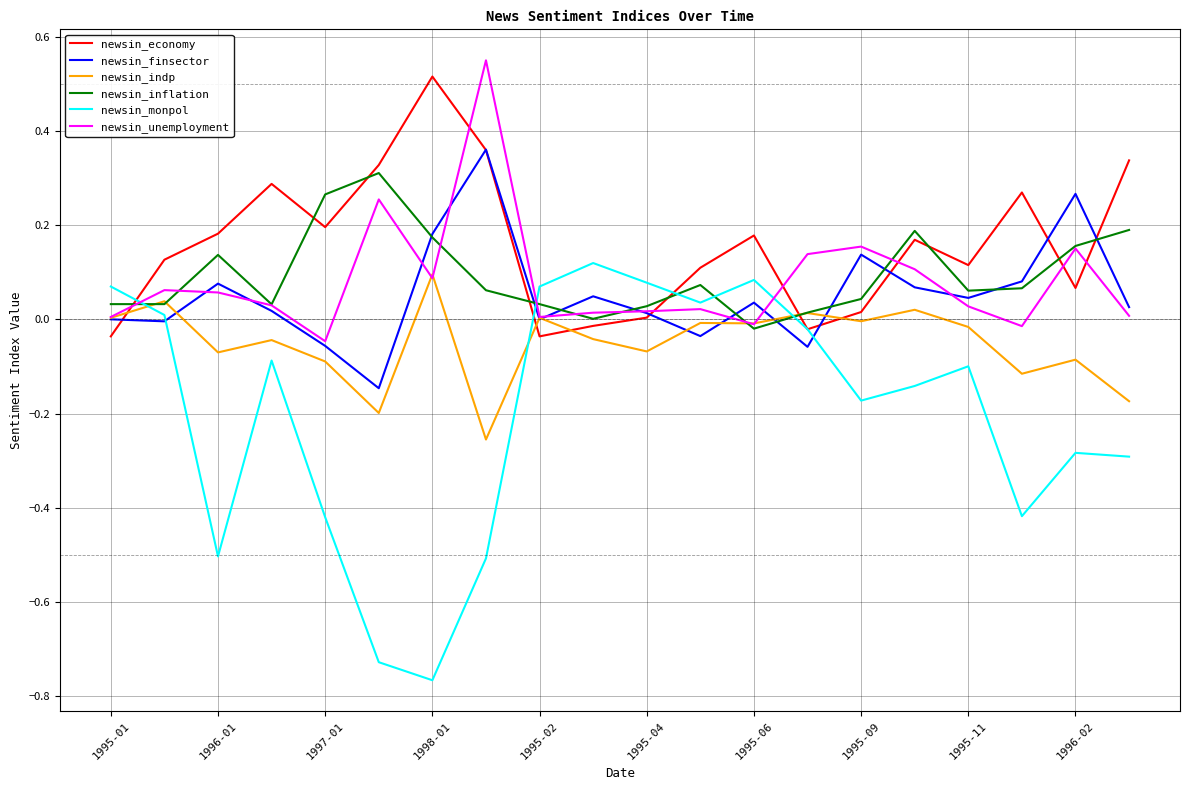

Which series has the largest range (max minus min)?

newsin_monpol